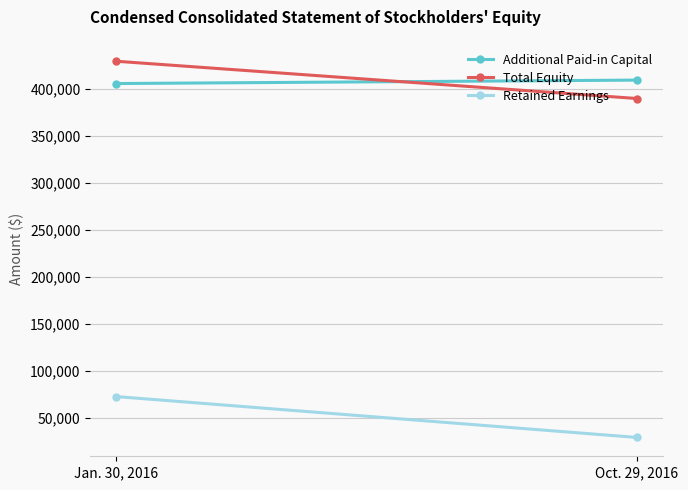

Rank the series at Jan. 30, 2016 from highest to lowest value.

Total Equity, Additional Paid-in Capital, Retained Earnings